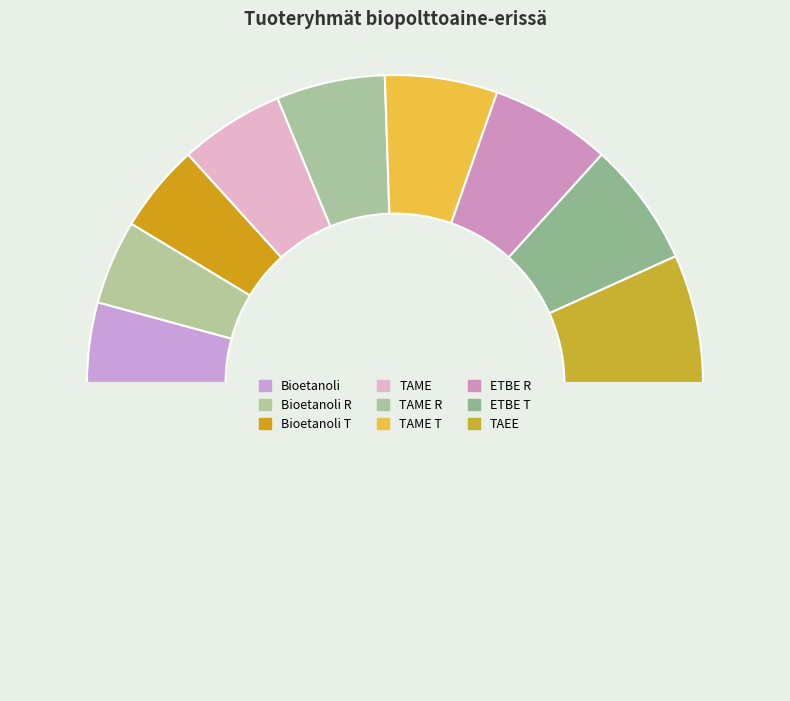

Which slice is the largest?

TAEE